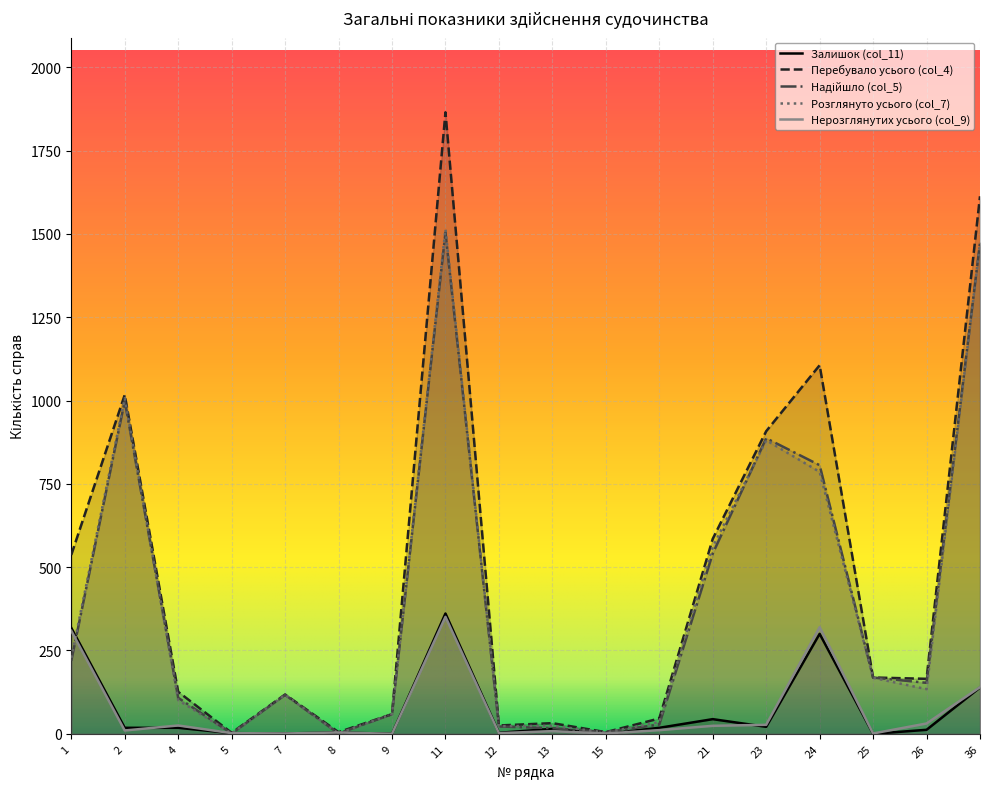

Which has a higher value, 26 or 9?

26